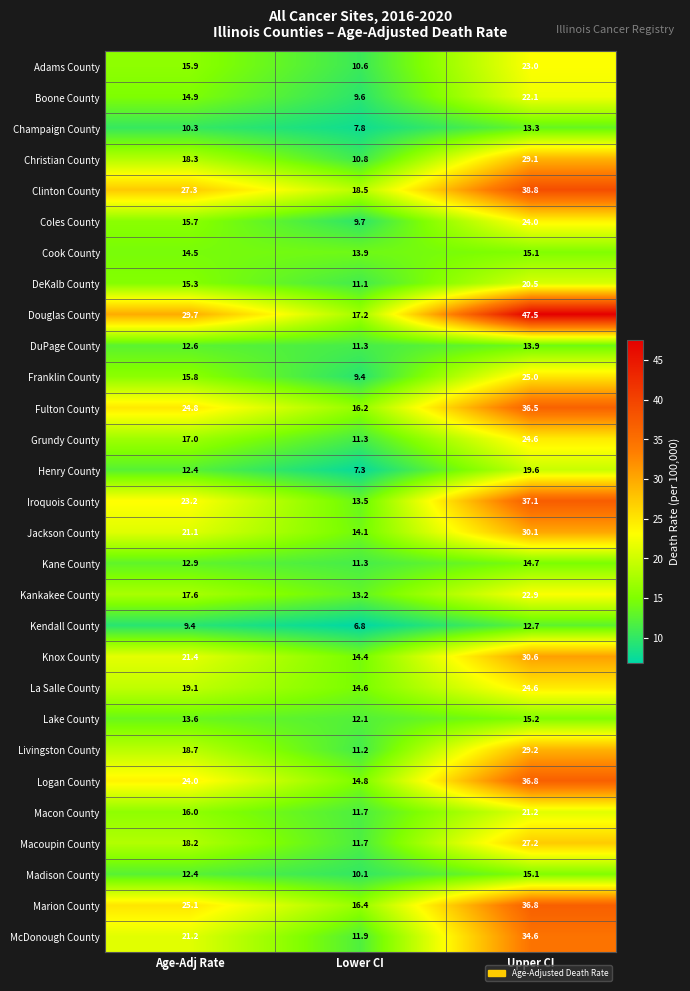

Which series has the largest total across all categories?

Douglas County